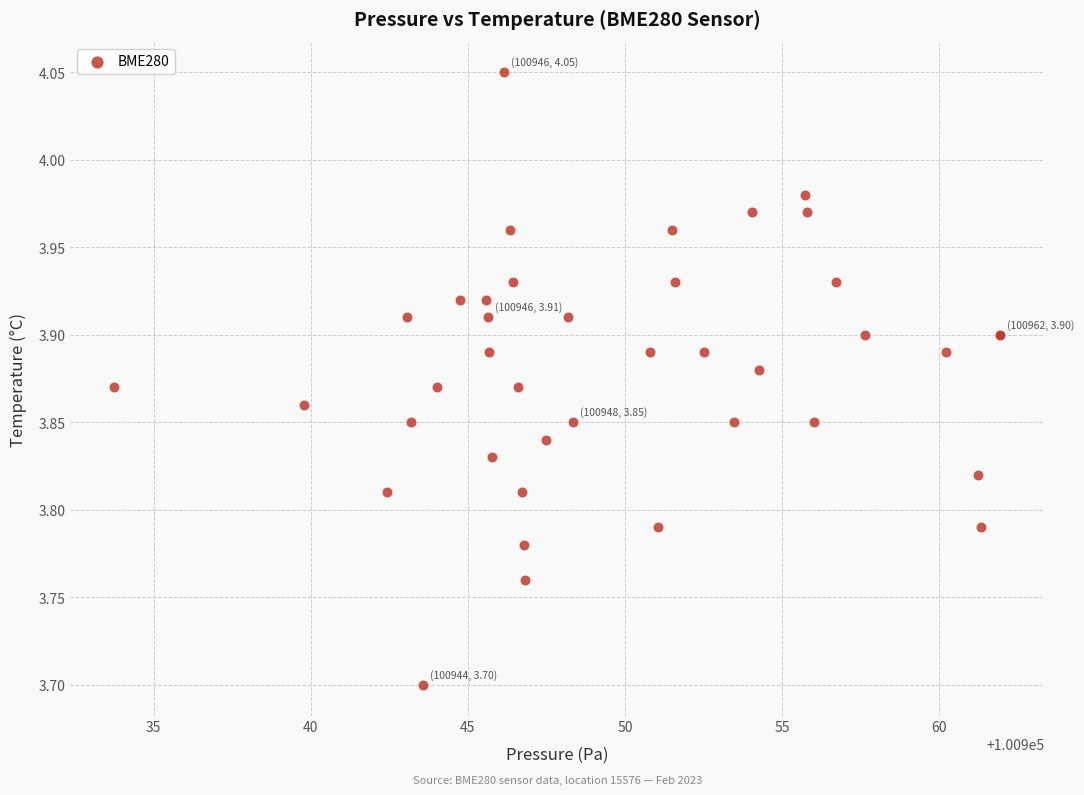

What Y value in the scatter plot is closest to 3?

3.7